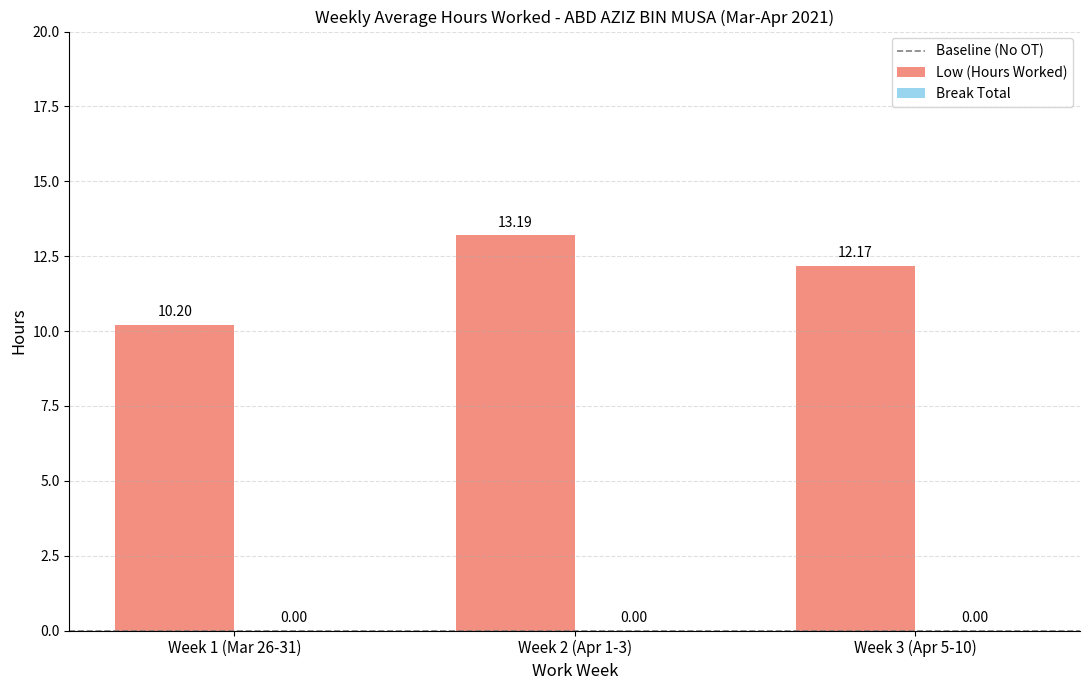

How many categories are shown in the chart?

3